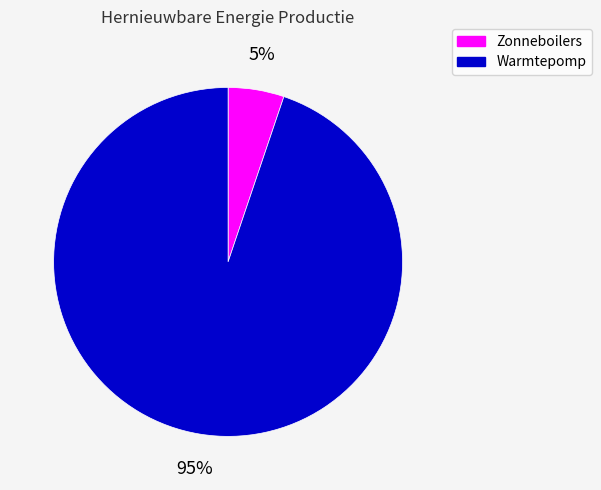

Does any single category account for the majority?

Yes